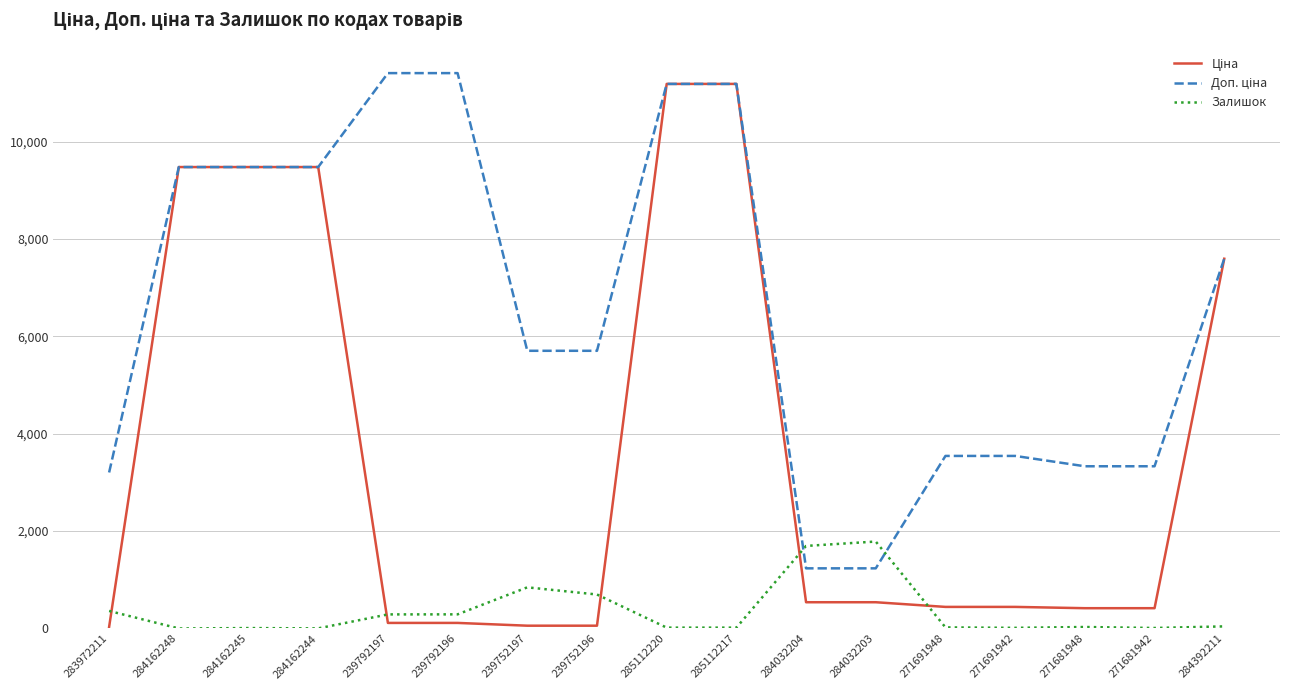

The value of Залишок at 284032204 is 1696.0. True or false?

True